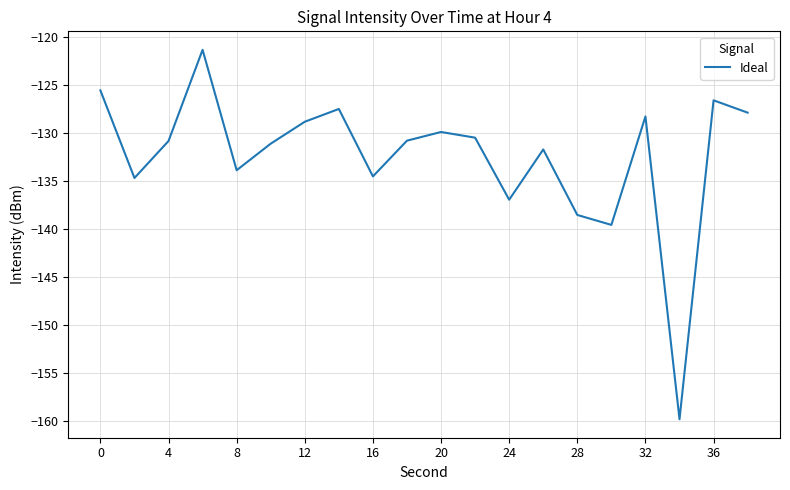

What is the smallest value displayed?

-159.8